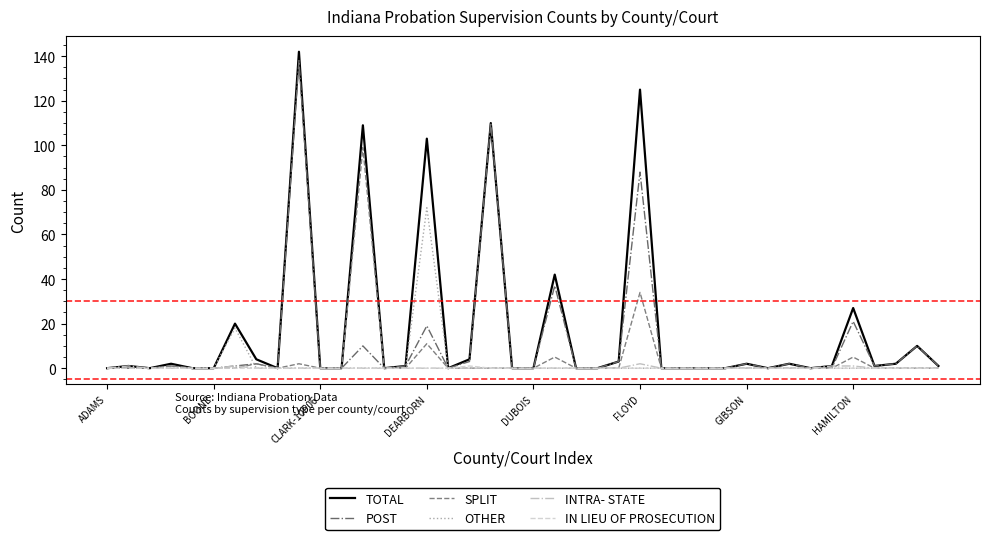

What is the maximum value shown in the chart?

142